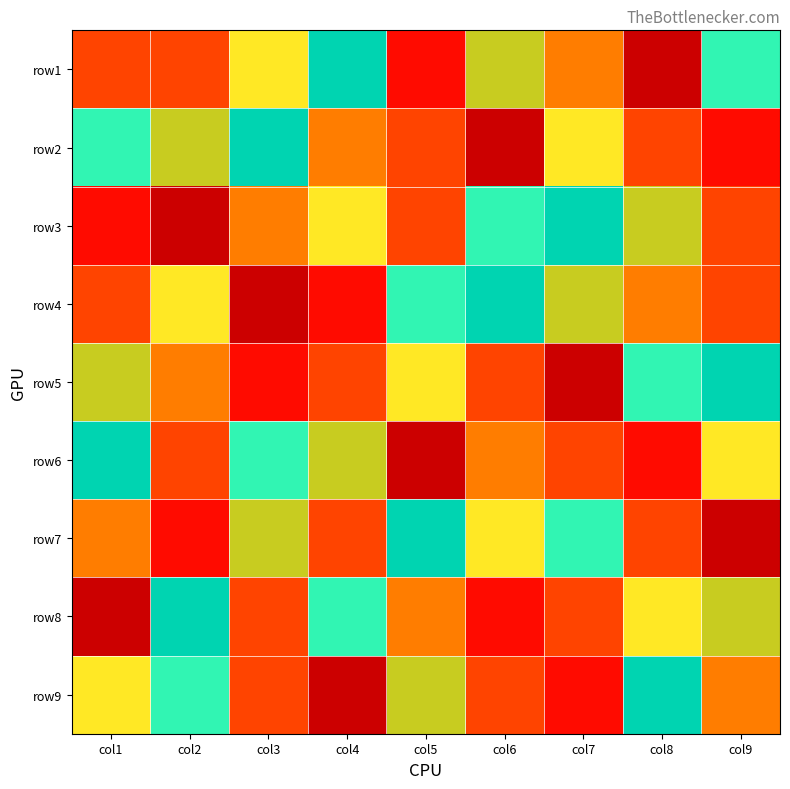

Reading left to right, what are all the values shown in this chart?

row1: col1=9	col2=3	col3=5	col4=7	col5=2	col6=8	col7=4	col8=1	col9=6
row2: col1=6	col2=8	col3=7	col4=4	col5=3	col6=1	col7=5	col8=9	col9=2
row3: col1=2	col2=1	col3=4	col4=5	col5=9	col6=6	col7=7	col8=8	col9=3
row4: col1=3	col2=5	col3=1	col4=2	col5=6	col6=7	col7=8	col8=4	col9=9
row5: col1=8	col2=4	col3=2	col4=3	col5=5	col6=9	col7=1	col8=6	col9=7
row6: col1=7	col2=9	col3=6	col4=8	col5=1	col6=4	col7=3	col8=2	col9=5
row7: col1=4	col2=2	col3=8	col4=9	col5=7	col6=5	col7=6	col8=3	col9=1
row8: col1=1	col2=7	col3=3	col4=6	col5=4	col6=2	col7=9	col8=5	col9=8
row9: col1=5	col2=6	col3=9	col4=1	col5=8	col6=3	col7=2	col8=7	col9=4